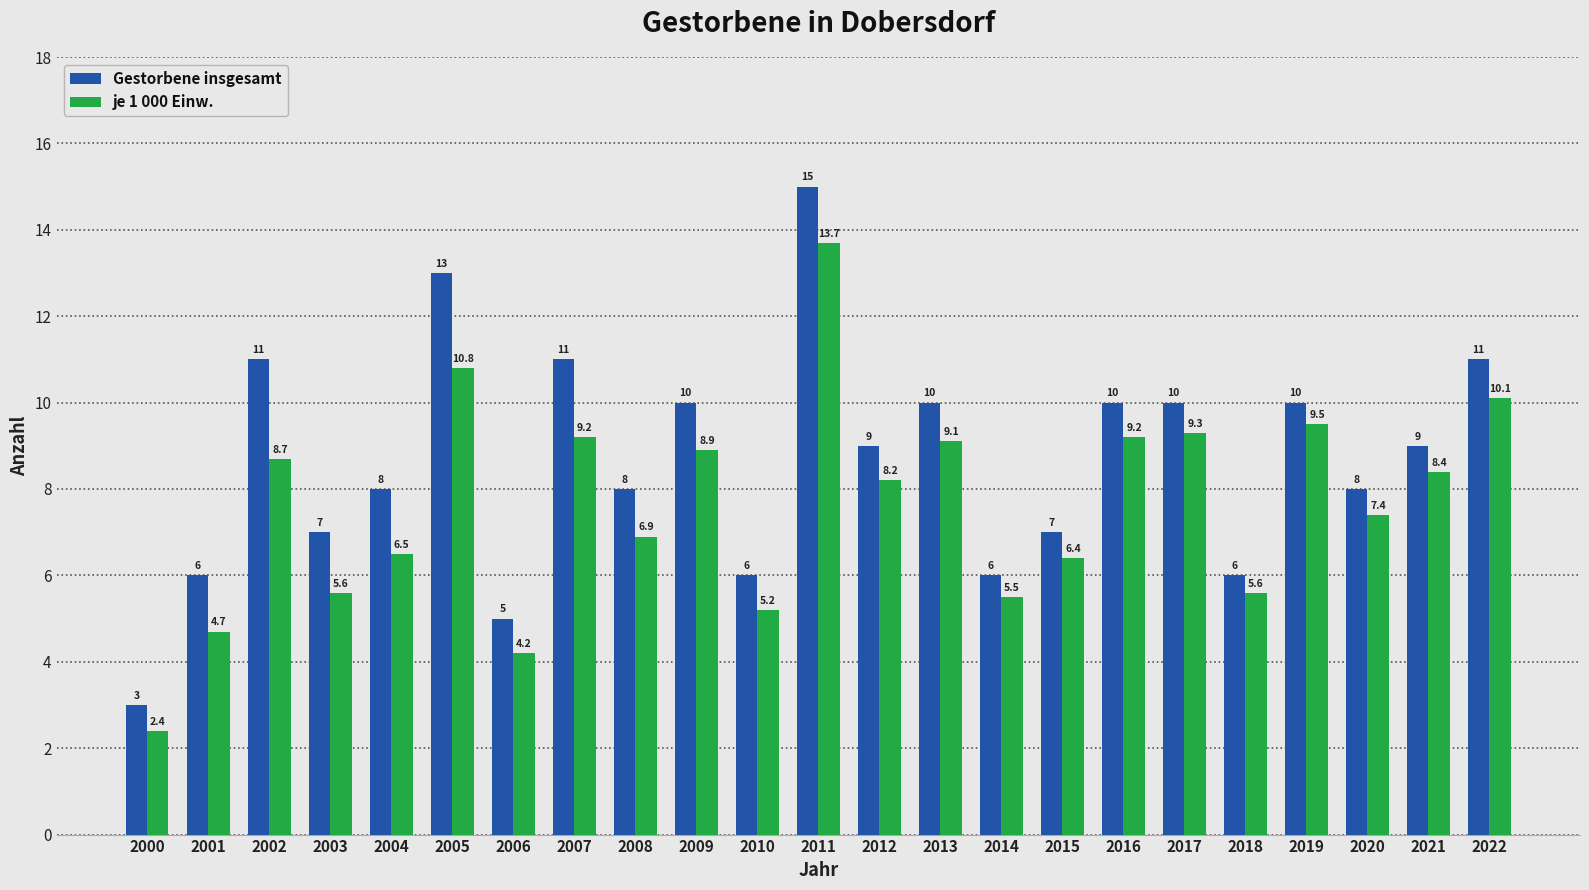

Which label corresponds to the smallest value in the chart?

2000